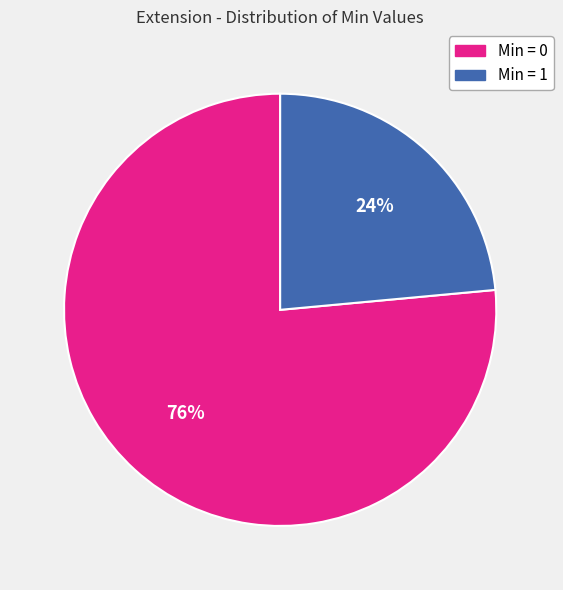

Which slice is the largest?

Min = 0